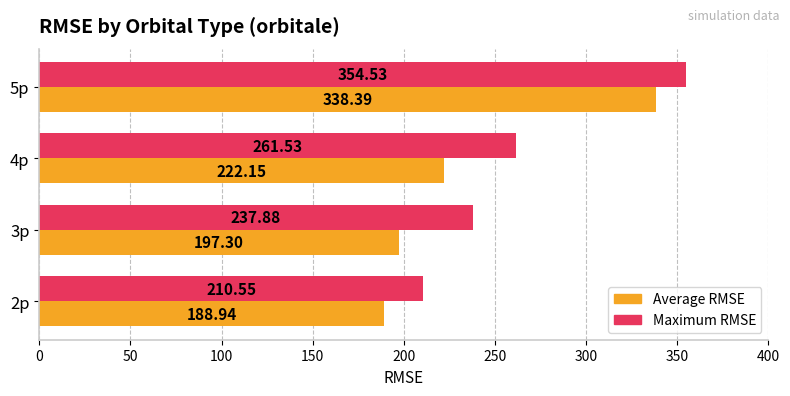

At which category is the sum across all series the highest?

5p